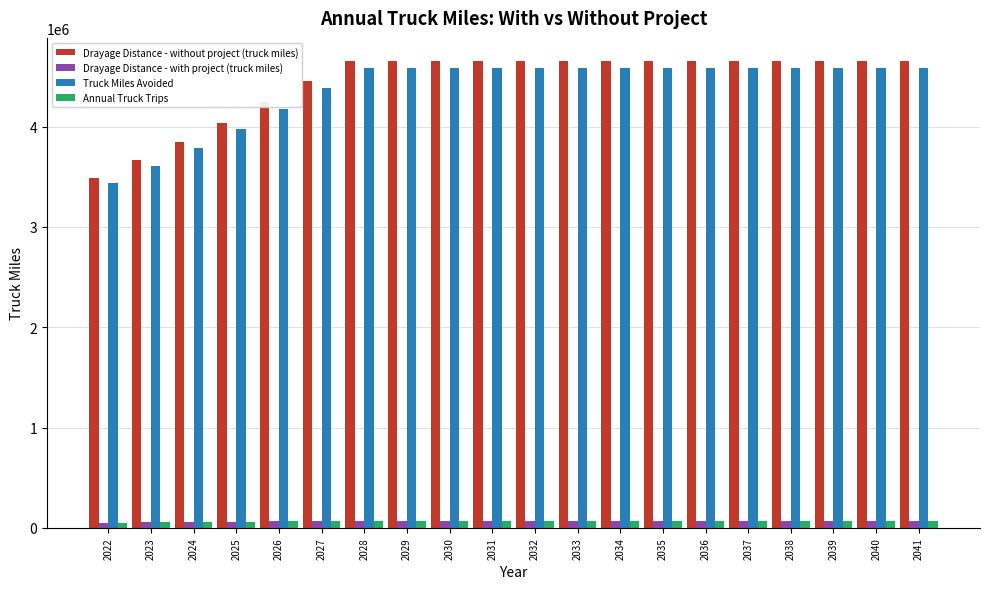

What is the difference between the maximum and minimum values in the Drayage Distance - without project (truck miles) series?

1162928.6